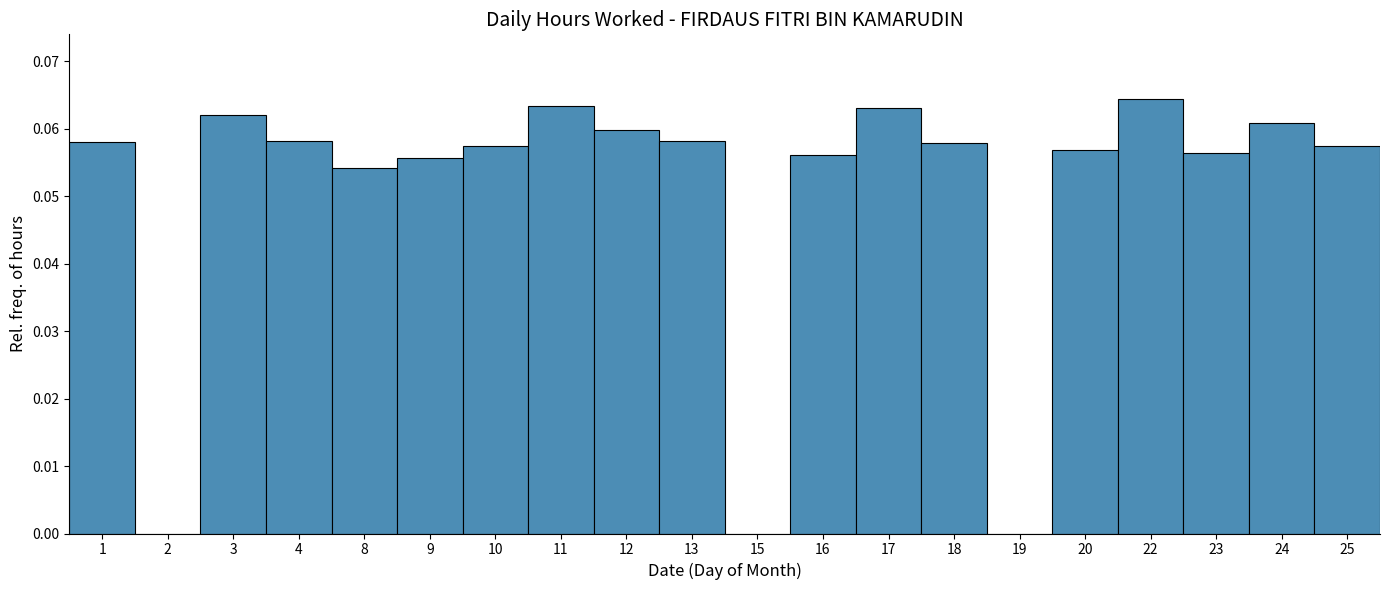

Is it true that the value at 23 is 0.0?

False